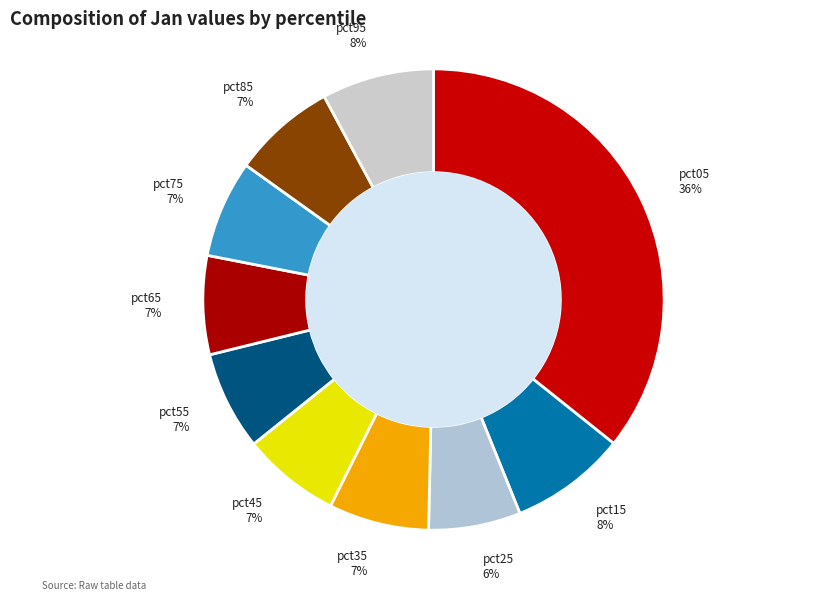

Do pct95 and pct75 together represent more than half of the pie?

No